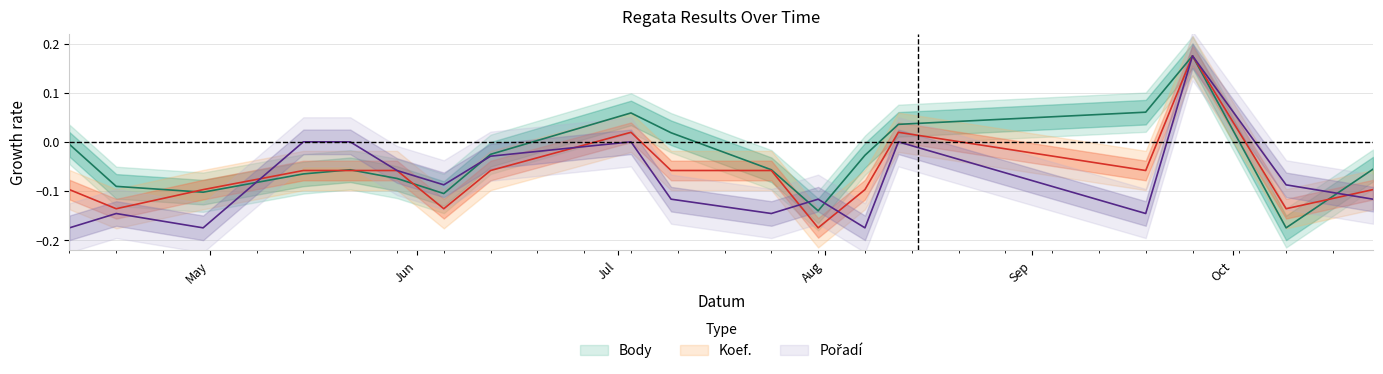

Which has a higher value, 2010-04-30 or 2010-10-09?

2010-04-30